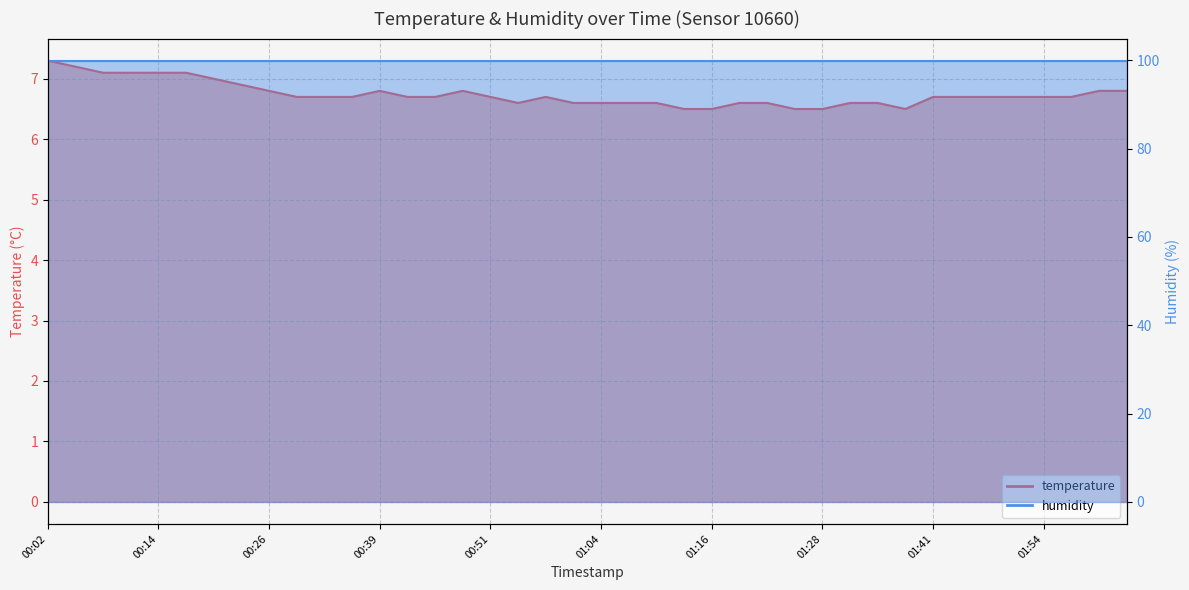

What is the label of the 25th point from the left?

01:16